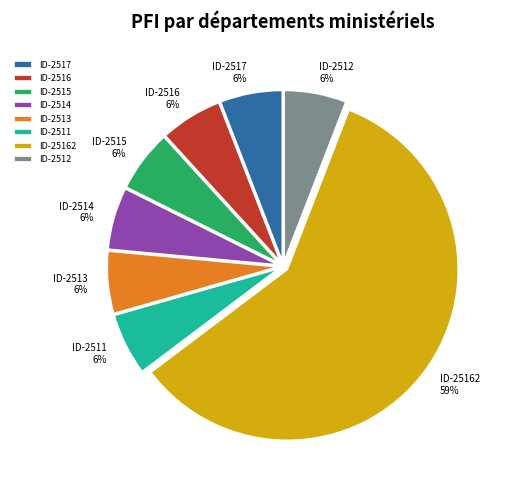

What is the largest slice in the pie chart?

ID-25162